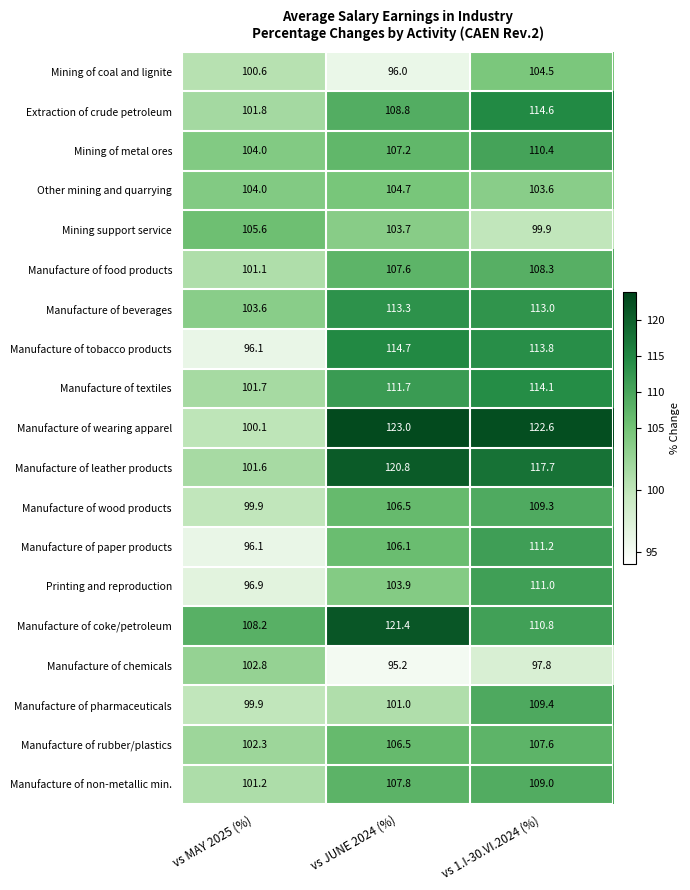

Rank the series by their maximum value, from highest to lowest.

Manufacture of wearing apparel, Manufacture of coke/petroleum, Manufacture of leather products, Manufacture of tobacco products, Extraction of crude petroleum, Manufacture of textiles, Manufacture of beverages, Manufacture of paper products, Printing and reproduction, Mining of metal ores, Manufacture of pharmaceuticals, Manufacture of wood products, Manufacture of non-metallic min., Manufacture of food products, Manufacture of rubber/plastics, Mining support service, Other mining and quarrying, Mining of coal and lignite, Manufacture of chemicals